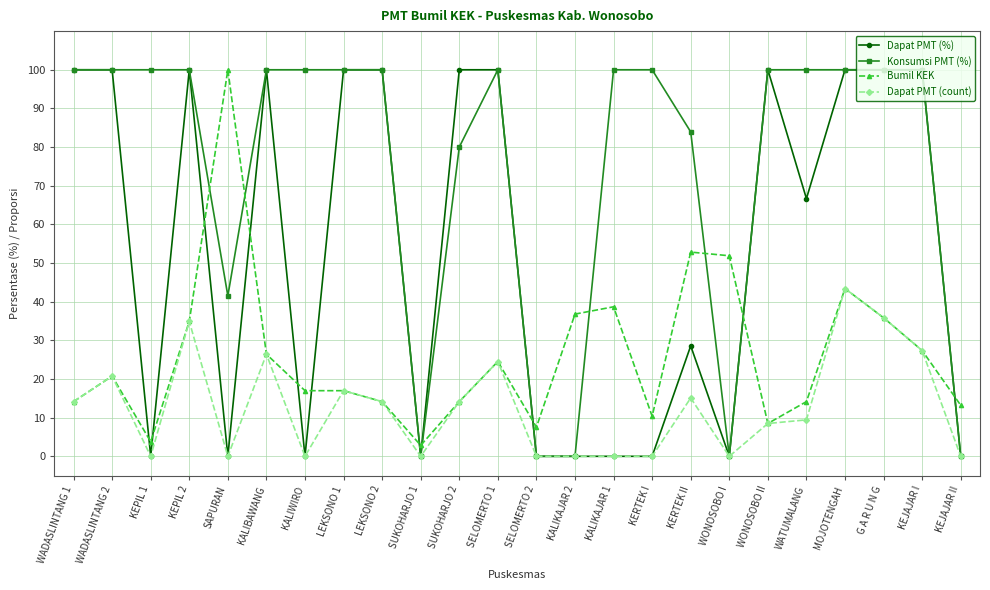

What is the total value across all series at KALIKAJAR 1?

138.7